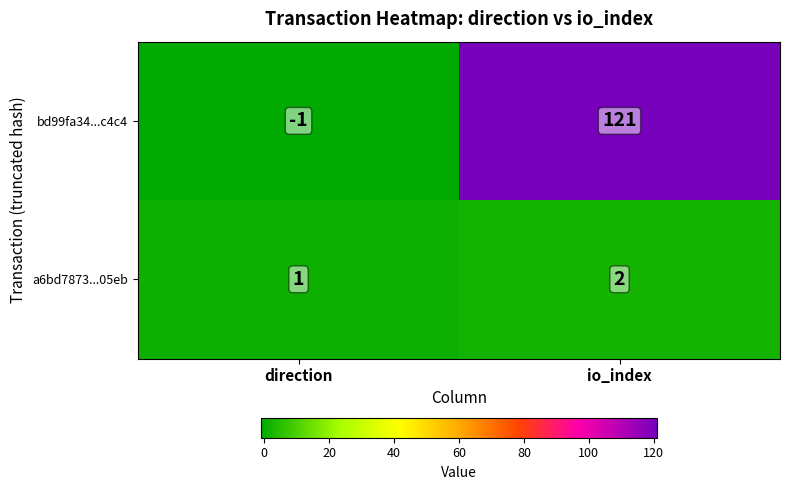

True or false: a6bd7873...05eb has a value of 2 at io_index.

True